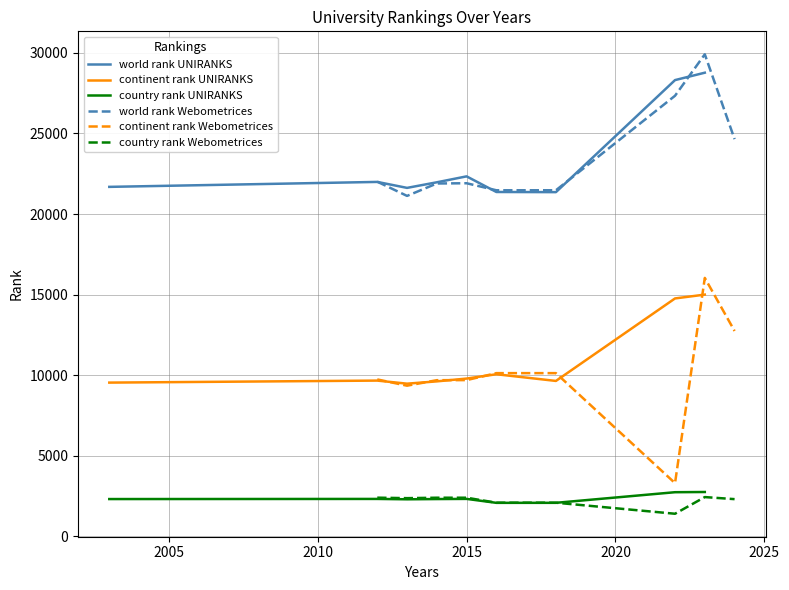

What are all the series names shown in the legend?

world rank UNIRANKS, continent rank UNIRANKS, country rank UNIRANKS, world rank Webometrices, continent rank Webometrices, country rank Webometrices